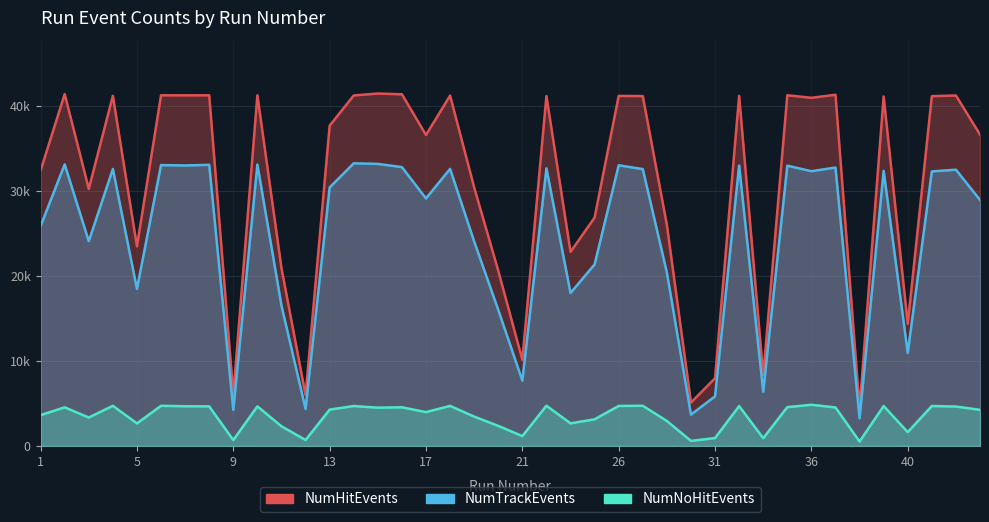

List the series in order of their overall mean, highest first.

NumHitEvents, NumTrackEvents, NumNoHitEvents